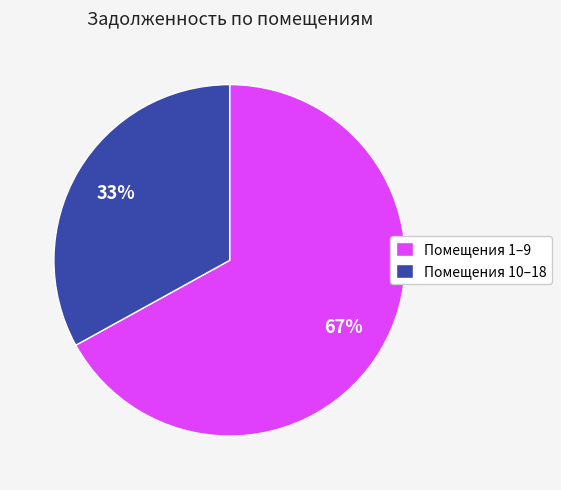

Approximately how many times larger is the value at Помещения 1–9 compared to Помещения 10–18?

2.0